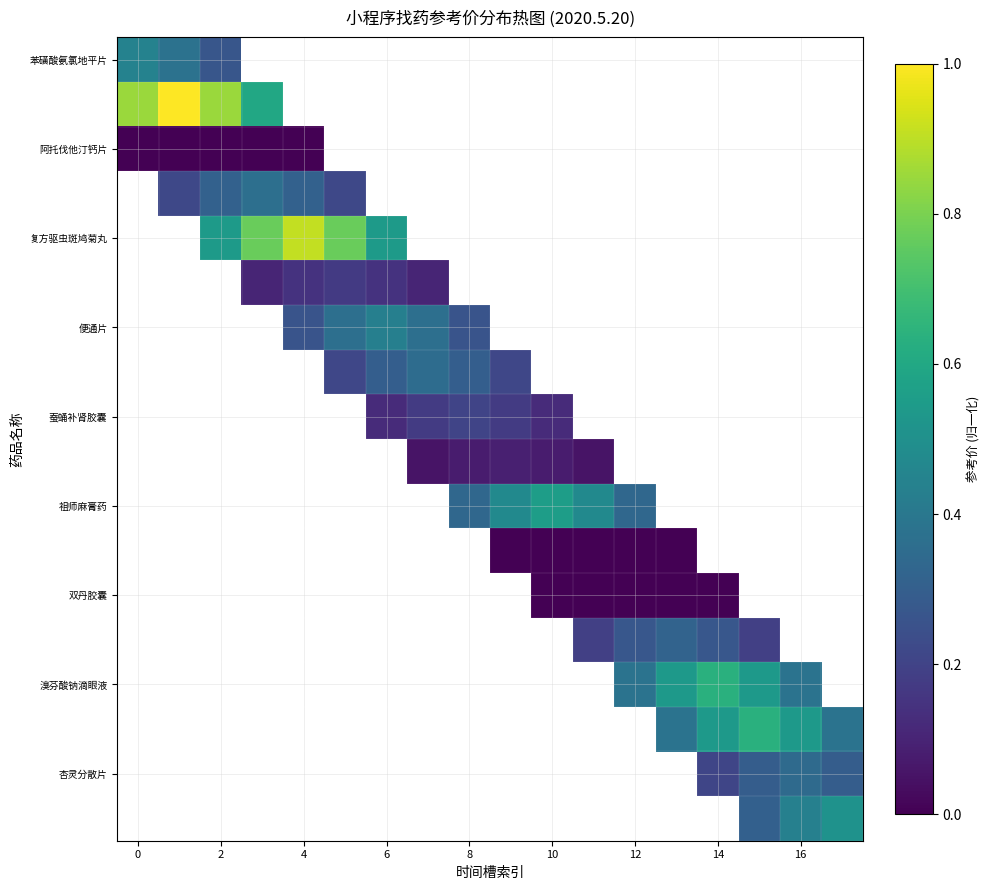

Which has a higher value, 6 or 14?

14